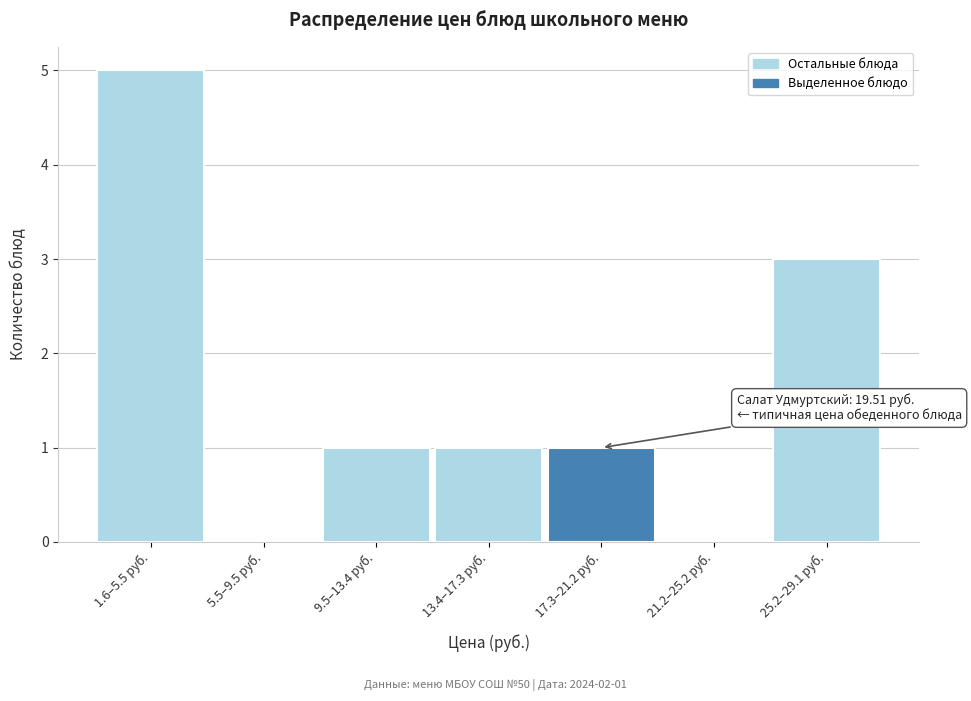

Reading right to left, transcribe all the data shown in this chart.

25.2–29.1 руб.=3	21.2–25.2 руб.=0	17.3–21.2 руб.=1	13.4–17.3 руб.=1	9.5–13.4 руб.=1	5.5–9.5 руб.=0	1.6–5.5 руб.=5